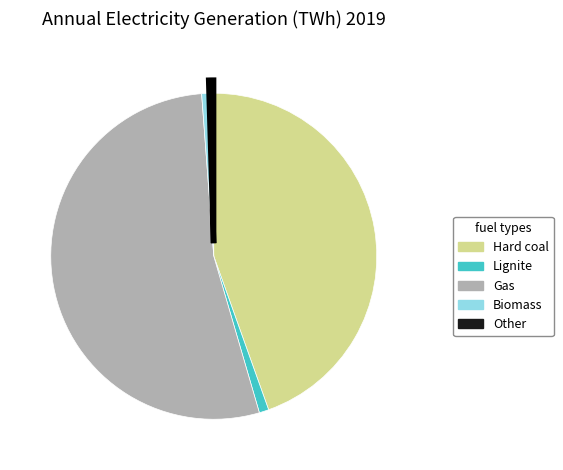

The Hard coal slice represents 45% of the pie. True or false?

True